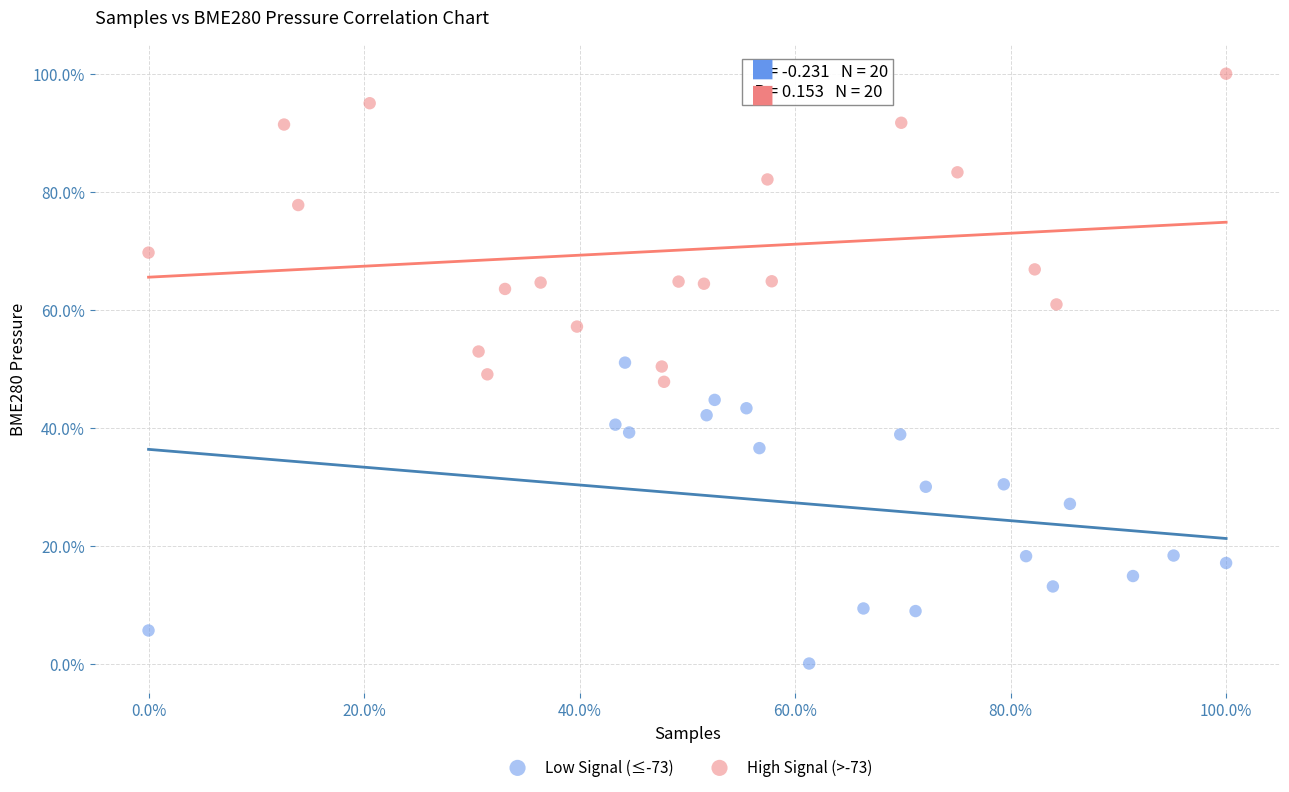

Which series has the largest Y range (max minus min)?

High Signal (>-73)